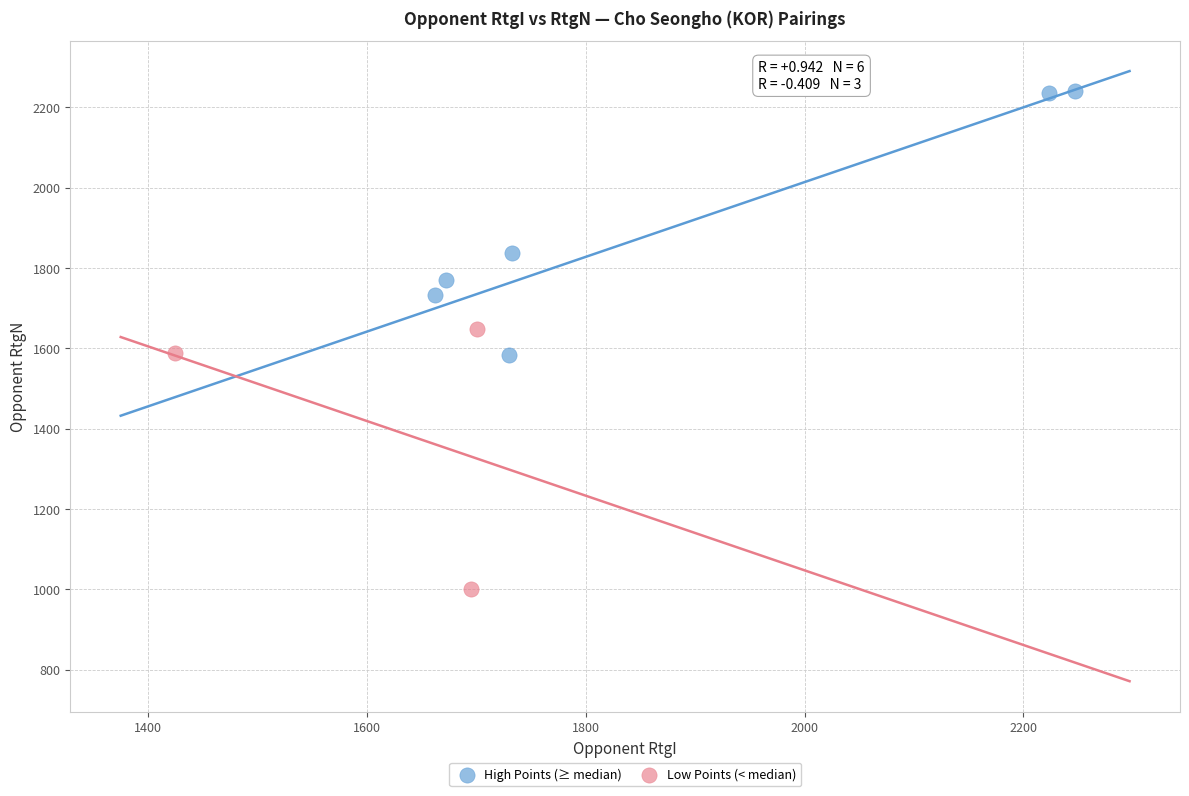

Which series contains the highest Y value?

High Points (≥ median)